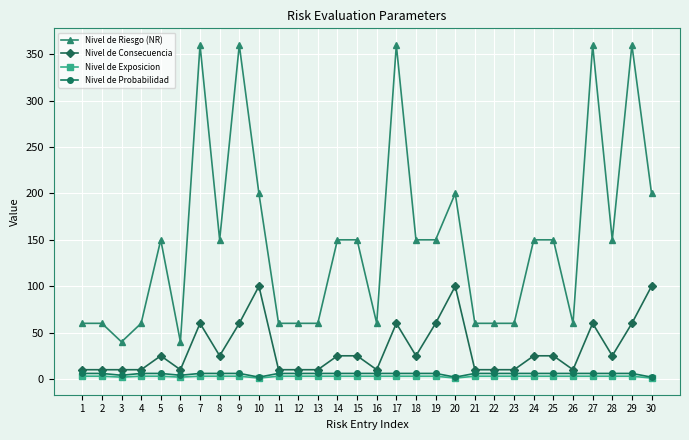

True or false: Nivel de Exposicion has a value of 3 at 12.

True